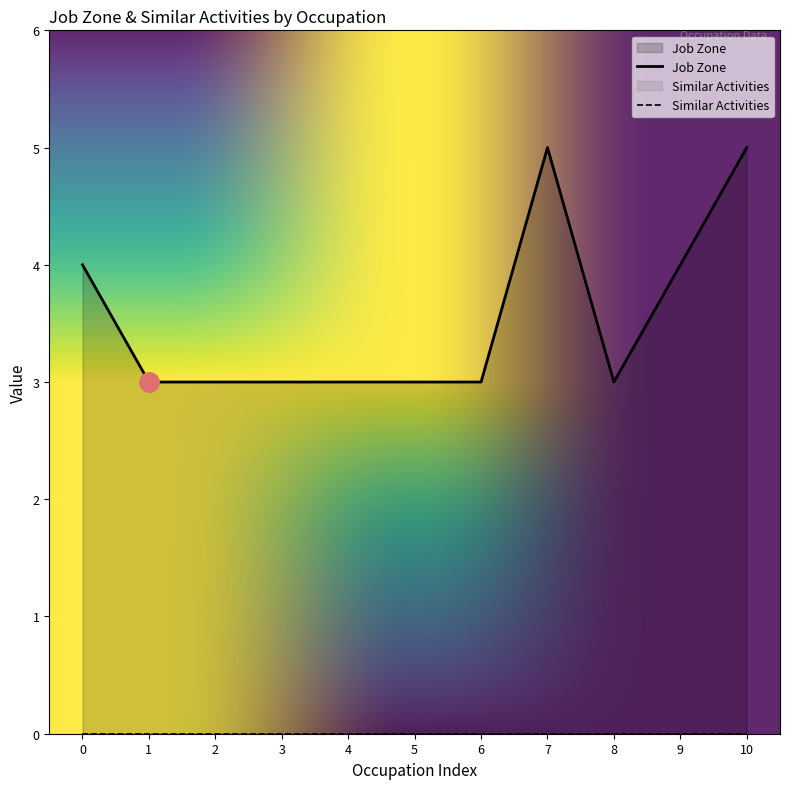

What is the value of the 9th point from the left?

3